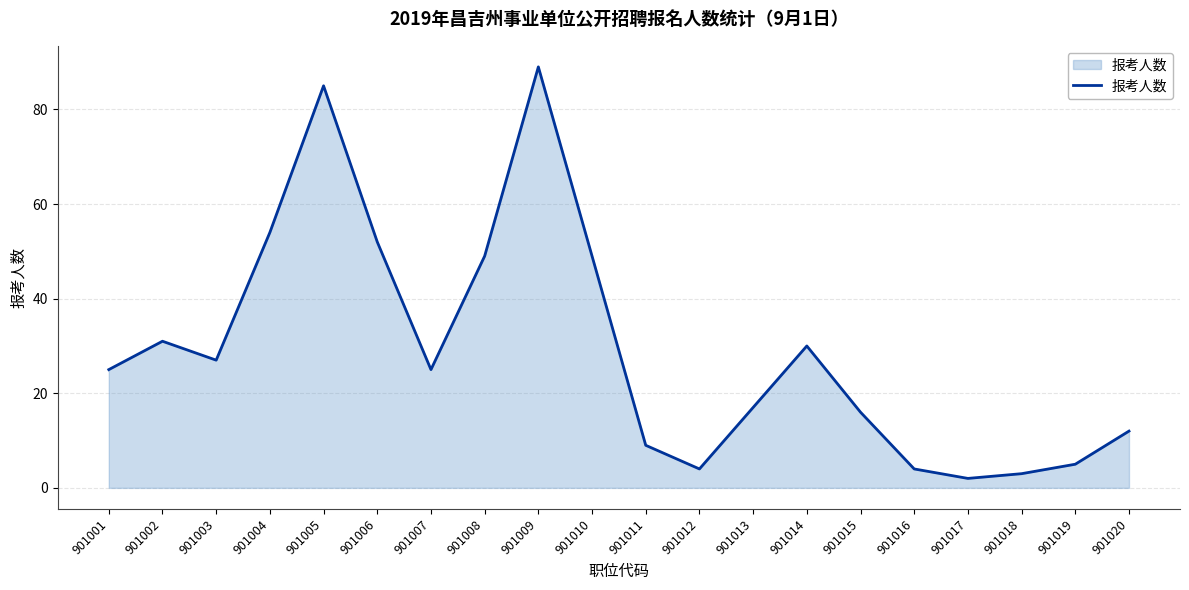

Reading right to left, extract all data points from this chart.

12	5	3	2	4	16	30	17	4	9	49	89	49	25	52	85	54	27	31	25